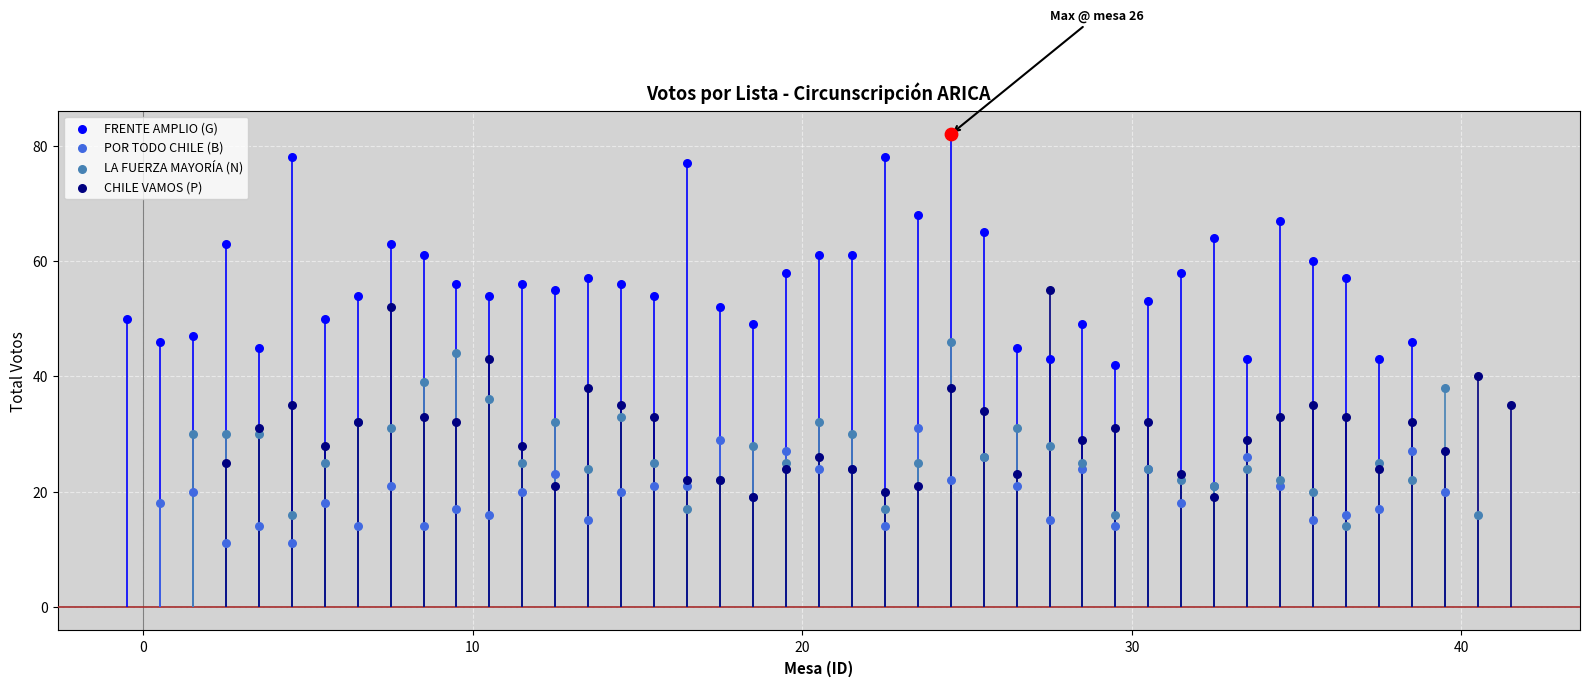

Is the value of POR TODO CHILE (B) at 30 greater than the value of CHILE VAMOS (P) at 15?

No